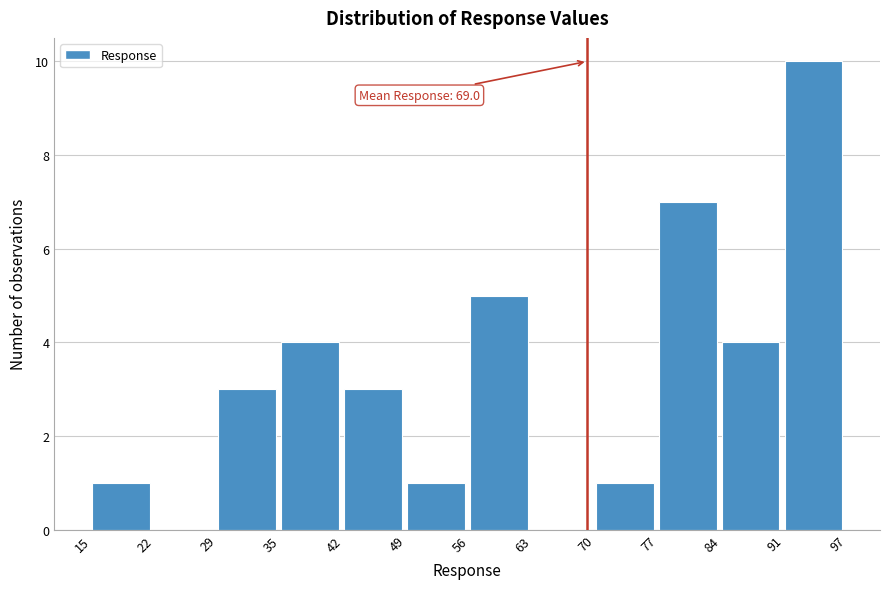

Over which range of the x-axis is the bar tallest?

91 to 97